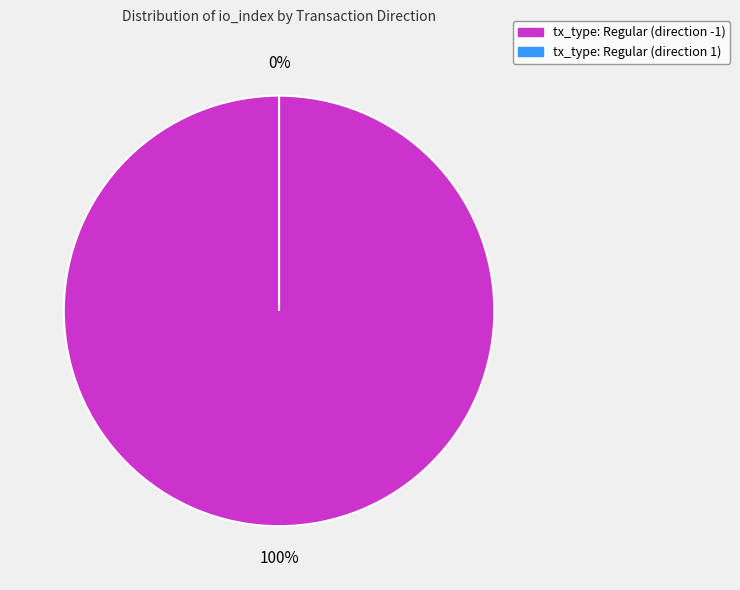

Does any single category account for the majority?

Yes